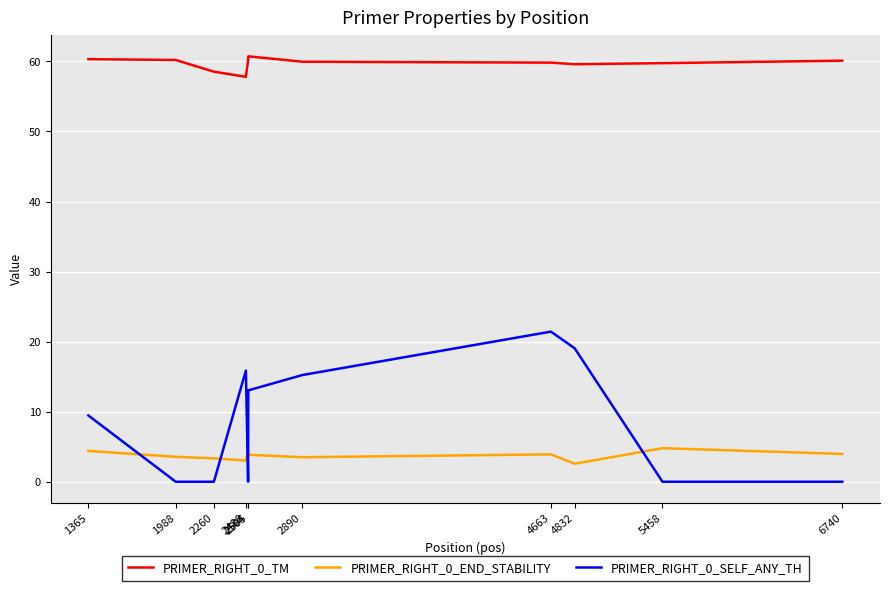

What is the difference between the maximum and minimum values in the PRIMER_RIGHT_0_TM series?

2.9